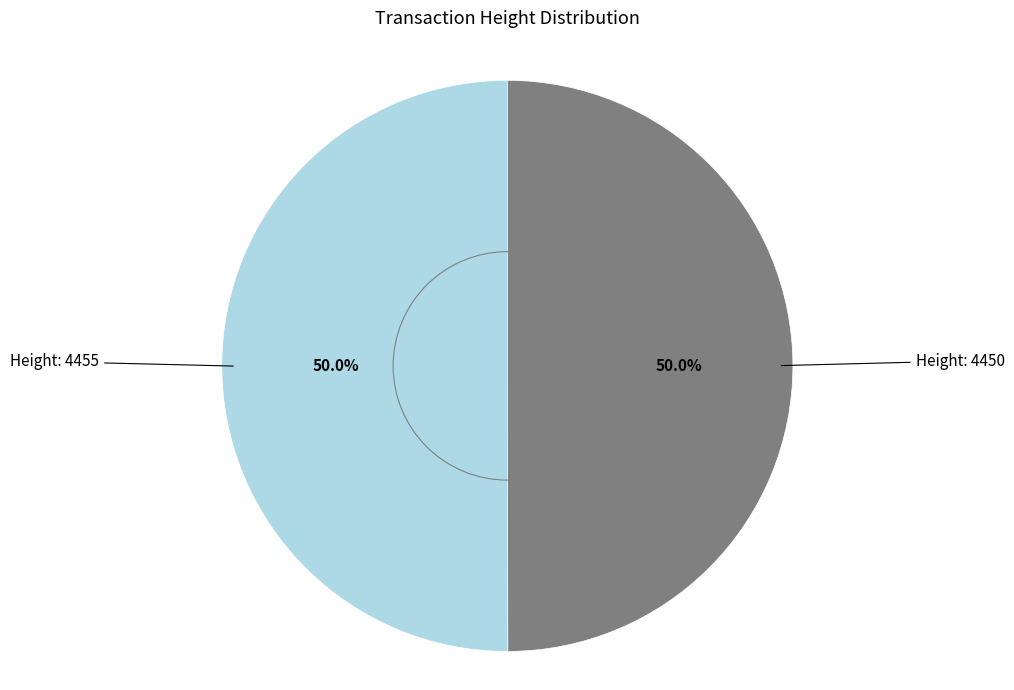

What is the ratio of the value at Height: 4455 to the value at Height: 4450?

1.0